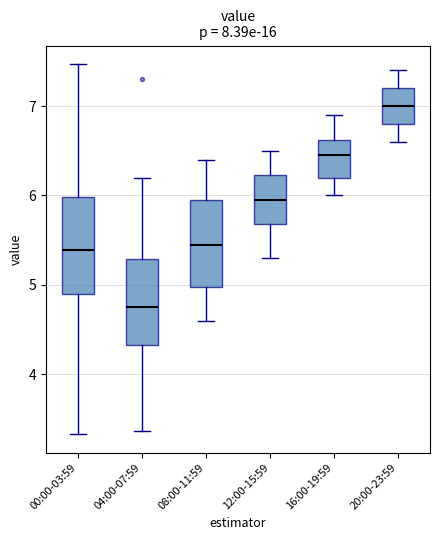

Reading left to right, read every box against the y-axis: the position of its median line, the range the box covers, and the ends of its whiskers. The values are not printed on the chart, so give them approximately, as read against the axis.

00:00-03:59: median 5.4, box 4.9 to 6.0, whiskers 3.3 to 7.5
04:00-07:59: median 4.8, box 4.3 to 5.3, whiskers 3.4 to 6.2
08:00-11:59: median 5.5, box 5.0 to 6.0, whiskers 4.6 to 6.4
12:00-15:59: median 6.0, box 5.7 to 6.2, whiskers 5.3 to 6.5
16:00-19:59: median 6.5, box 6.2 to 6.6, whiskers 6.0 to 6.9
20:00-23:59: median 7.0, box 6.8 to 7.2, whiskers 6.6 to 7.4